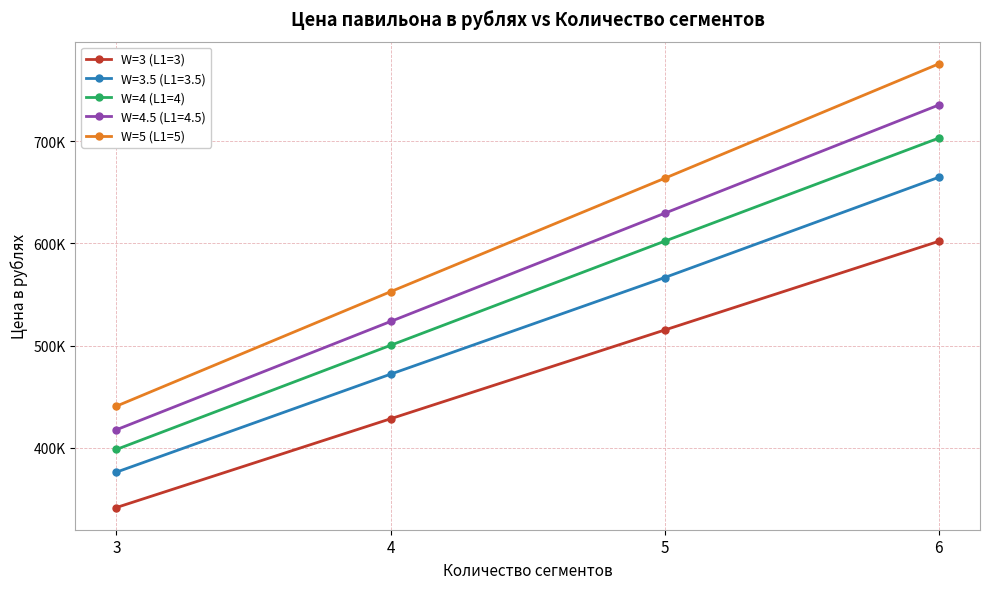

What is the difference between the maximum and minimum values in the W=5 (L1=5) series?

335475